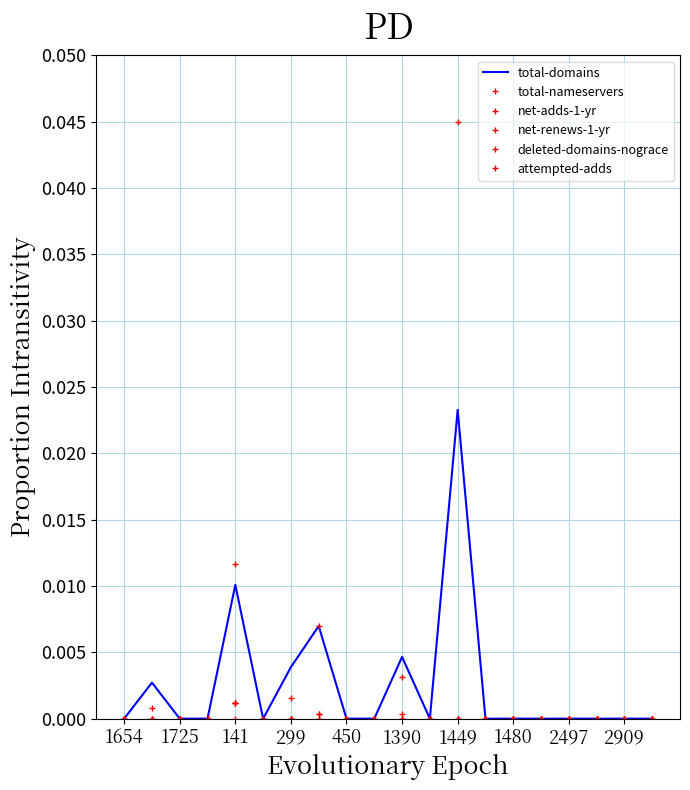

At how many categories does at least one series exceed 0?

6